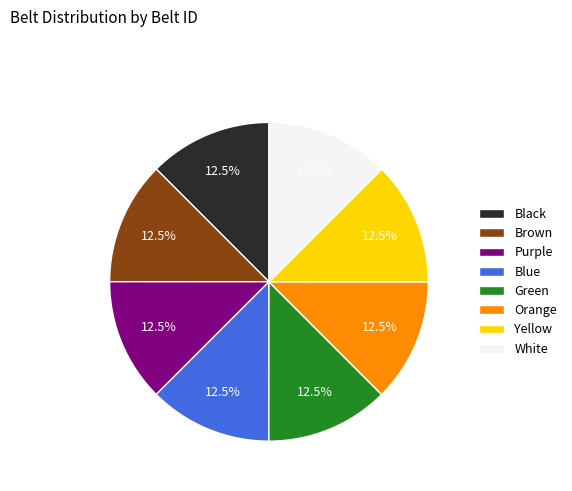

Combined, what portion of the pie is Black and Purple?

25.0%